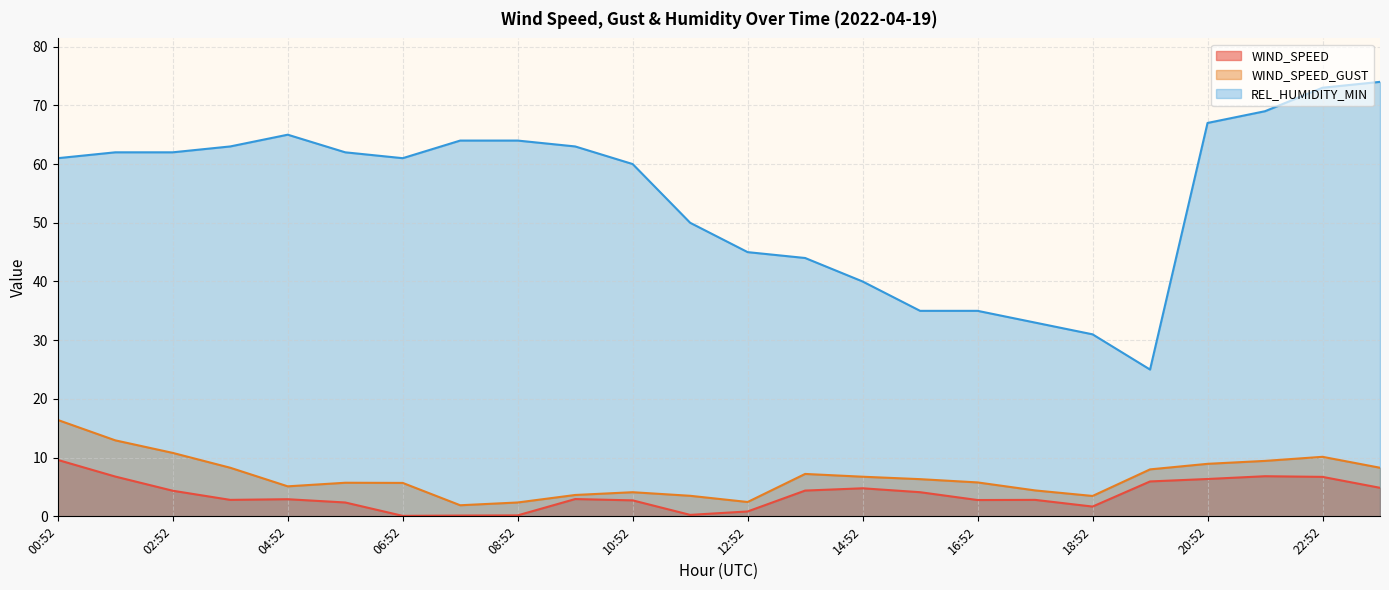

Where does the WIND_SPEED series first go above 2?

00:52